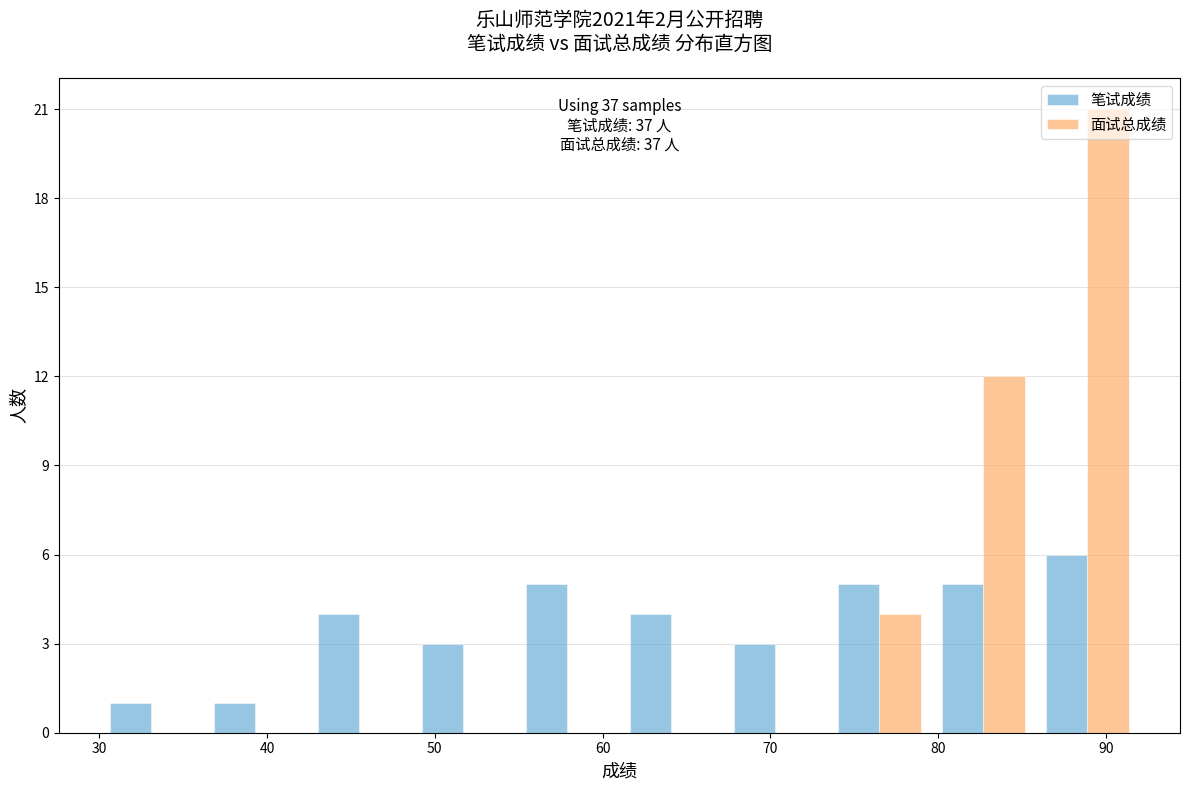

In the 面试总成绩 series, which range on the x-axis has the tallest bar?

85.8 to 92.0